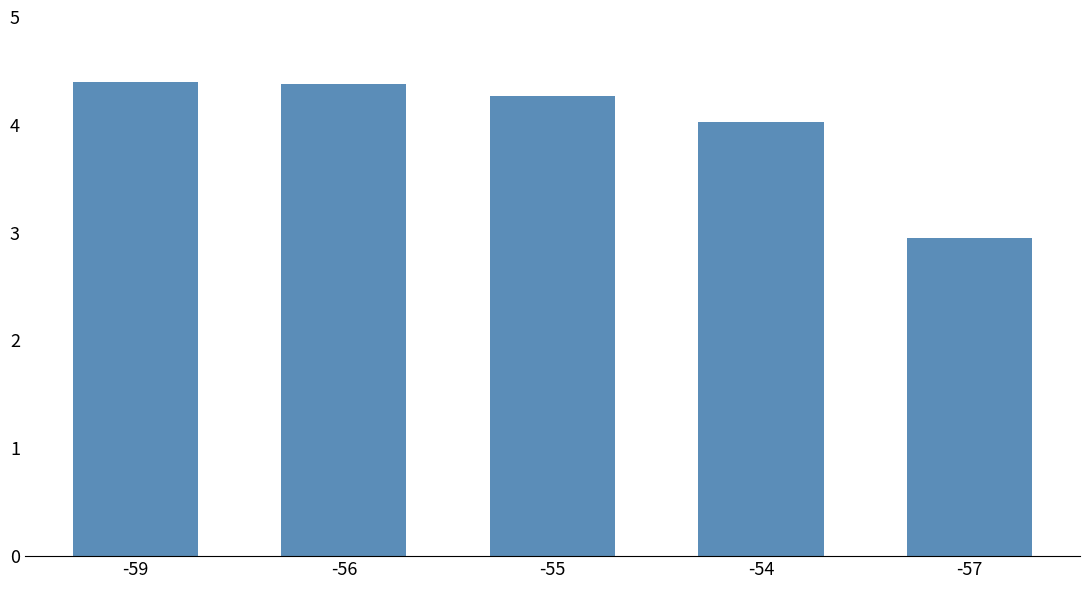

The chart shows a value of 4.0 at -54. True or false?

True